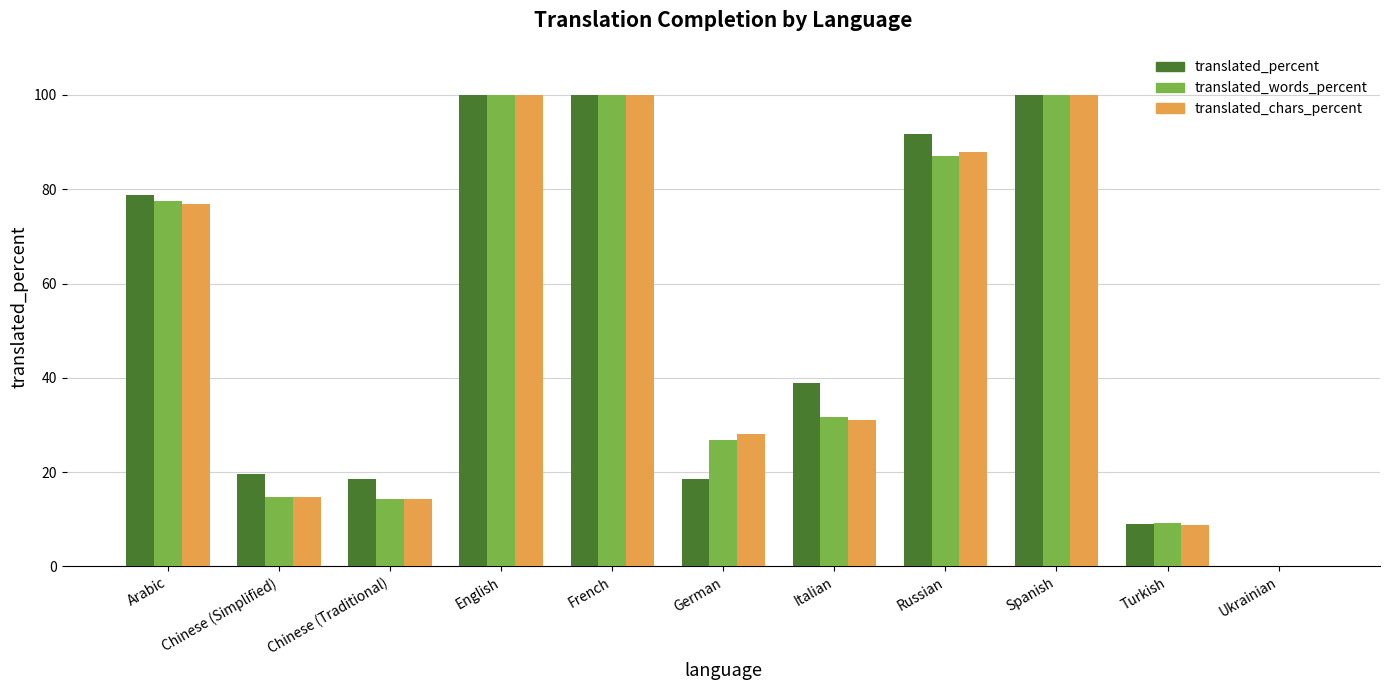

How many groups of bars are there?

11